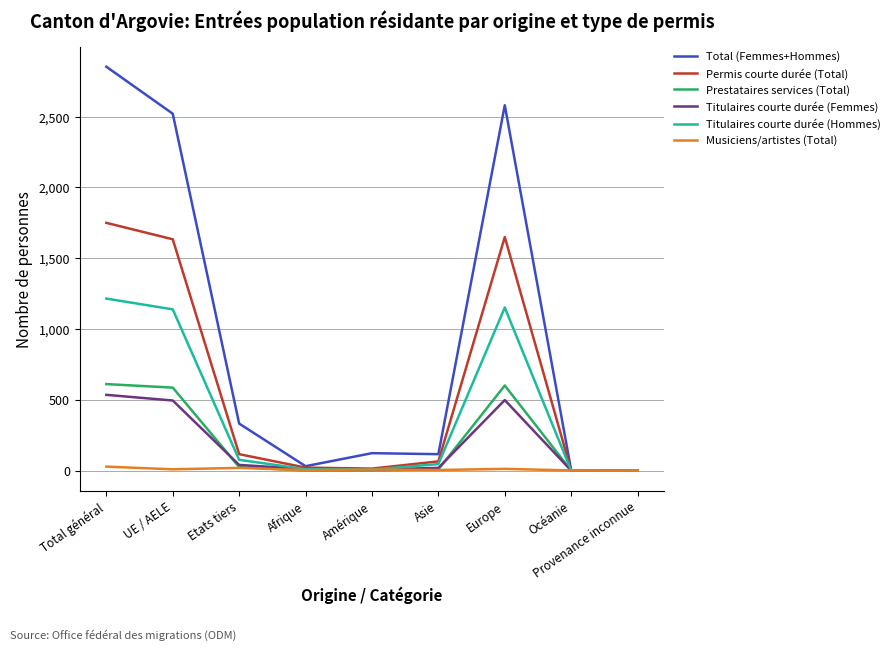

What are all the series names shown in the legend?

Total (Femmes+Hommes), Permis courte durée (Total), Prestataires services (Total), Titulaires courte durée (Femmes), Titulaires courte durée (Hommes), Musiciens/artistes (Total)